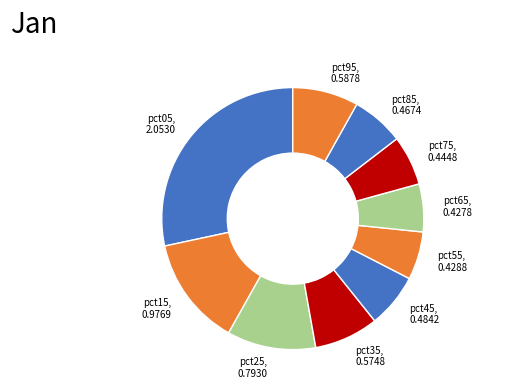

The pct35 slice represents 13% of the pie. True or false?

False